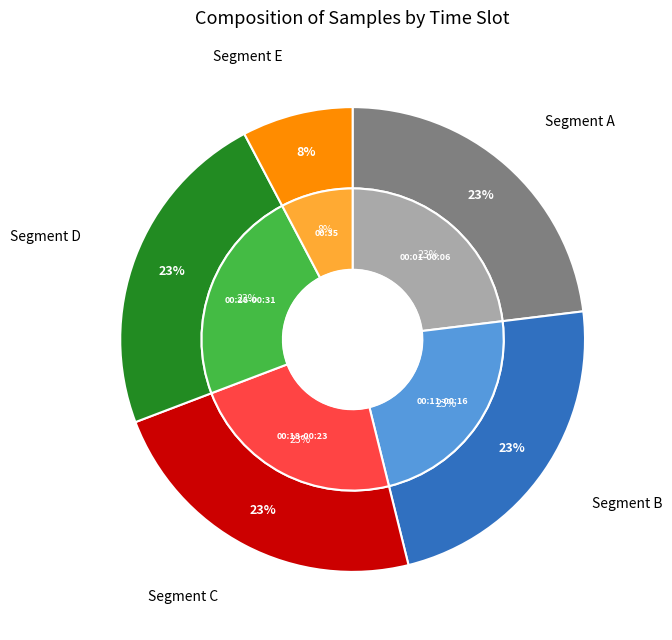

Is there a majority slice in this chart?

No